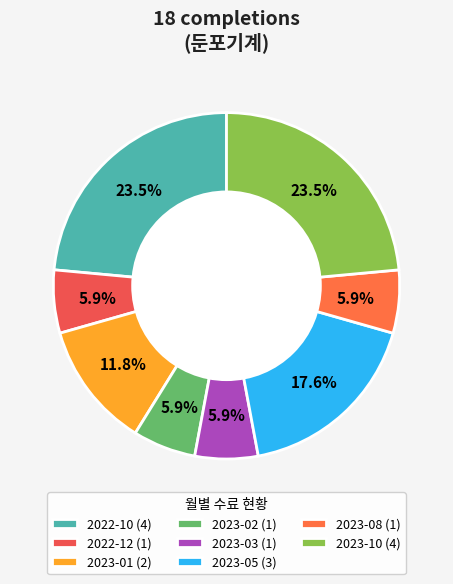

Is there a majority slice in this chart?

No